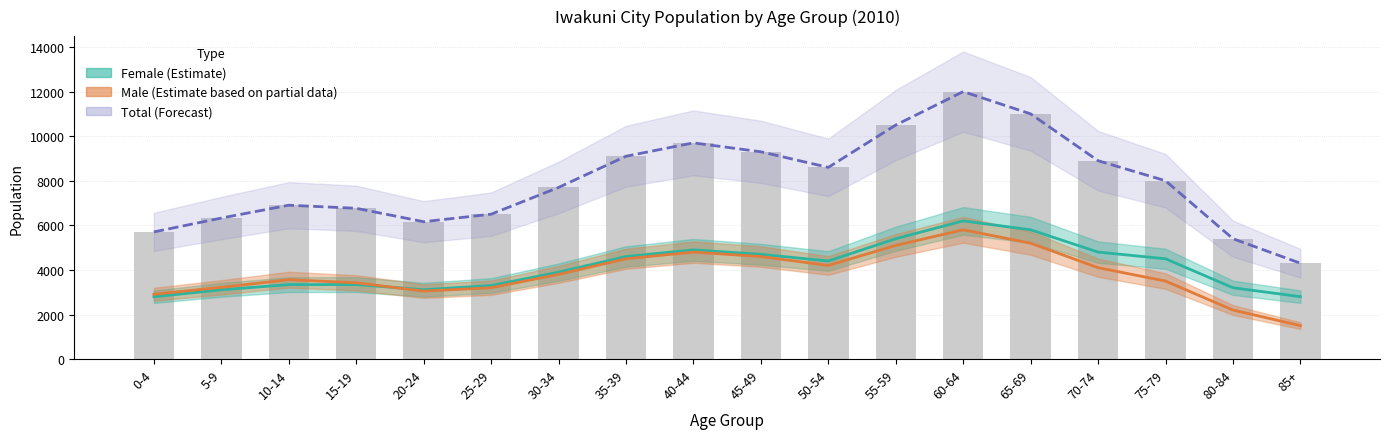

What is the difference between the maximum and second lowest values?

6600